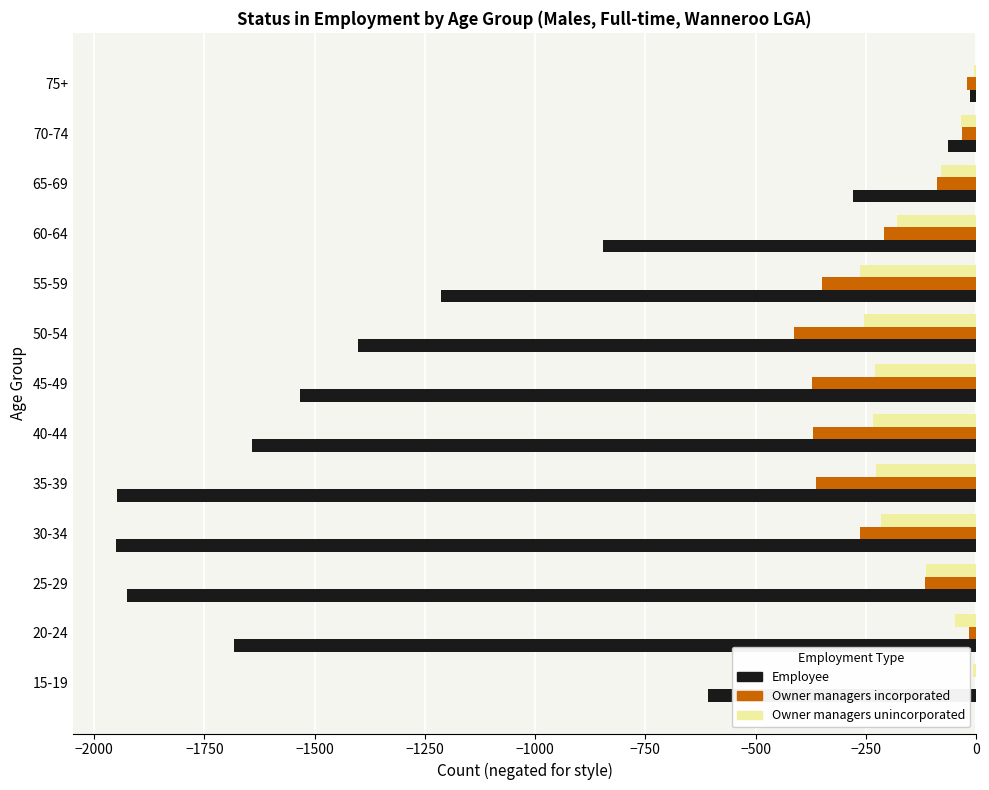

What is the total value across all series at 45-49?

-2135